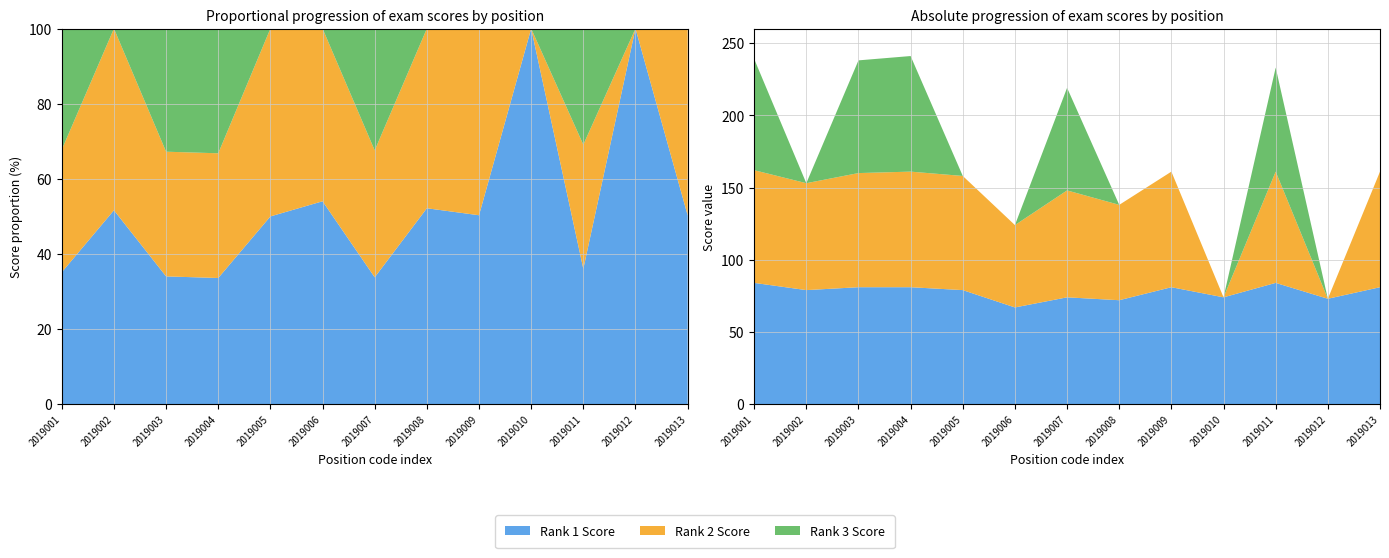

Reading right to left, transcribe all the data shown in this chart.

笔试成绩_rank1: 2019013=81	2019012=73	2019011=84	2019010=74	2019009=81	2019008=72	2019007=74	2019006=67	2019005=79	2019004=81	2019003=81	2019002=79	2019001=84
笔试成绩_rank2: 2019013=80	2019012=0	2019011=77	2019010=0	2019009=80	2019008=66	2019007=74	2019006=57	2019005=79	2019004=80	2019003=79	2019002=74	2019001=78
笔试成绩_rank3: 2019013=0	2019012=0	2019011=72	2019010=0	2019009=0	2019008=0	2019007=71	2019006=0	2019005=0	2019004=80	2019003=78	2019002=0	2019001=77